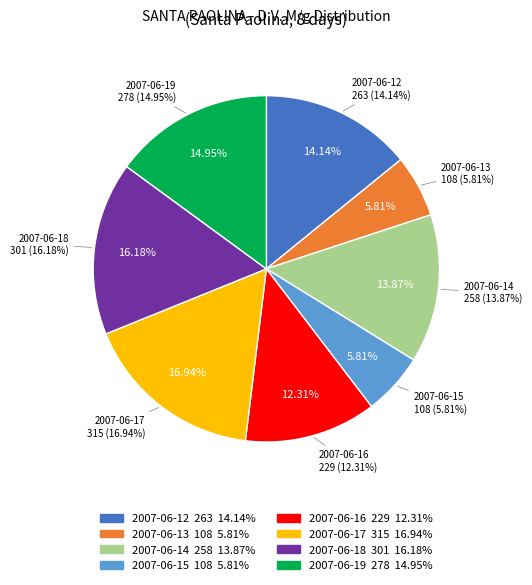

What is the change in value from 2007-06-17 to 2007-06-19?

-37